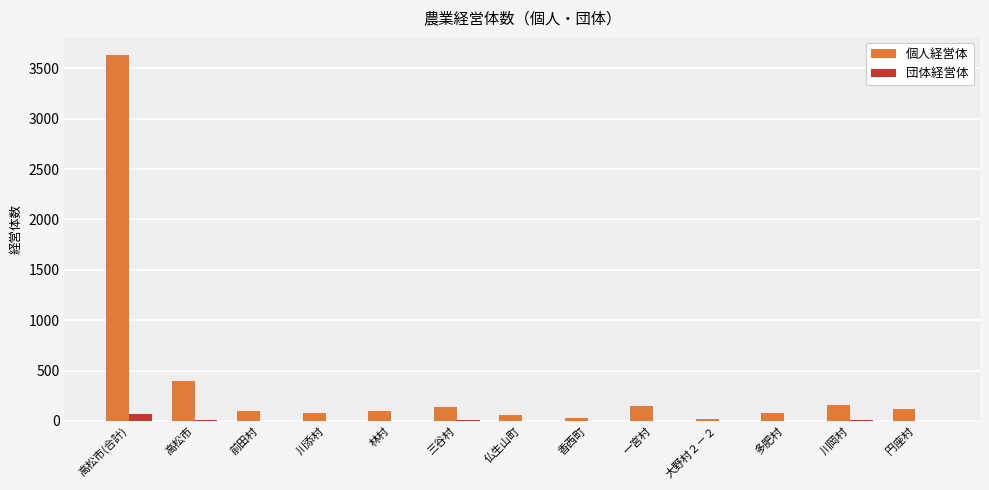

Is it true that 個人経営体 equals 1919 at 高松市(合計)?

False